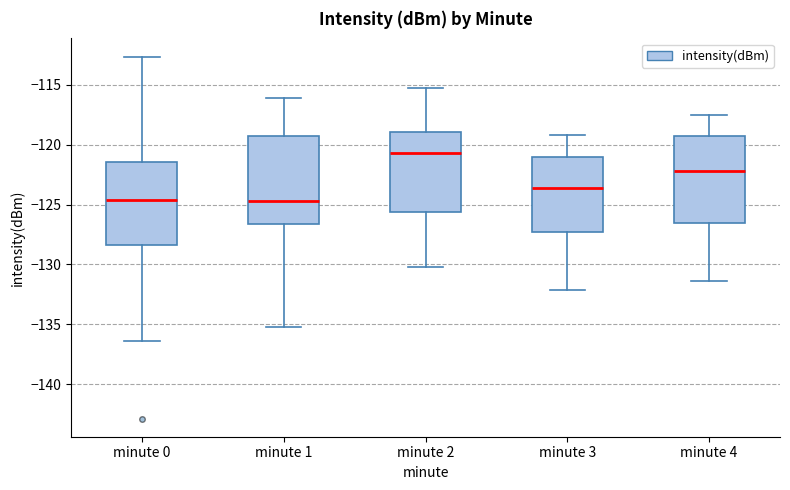

Which box has the highest median line?

minute 2